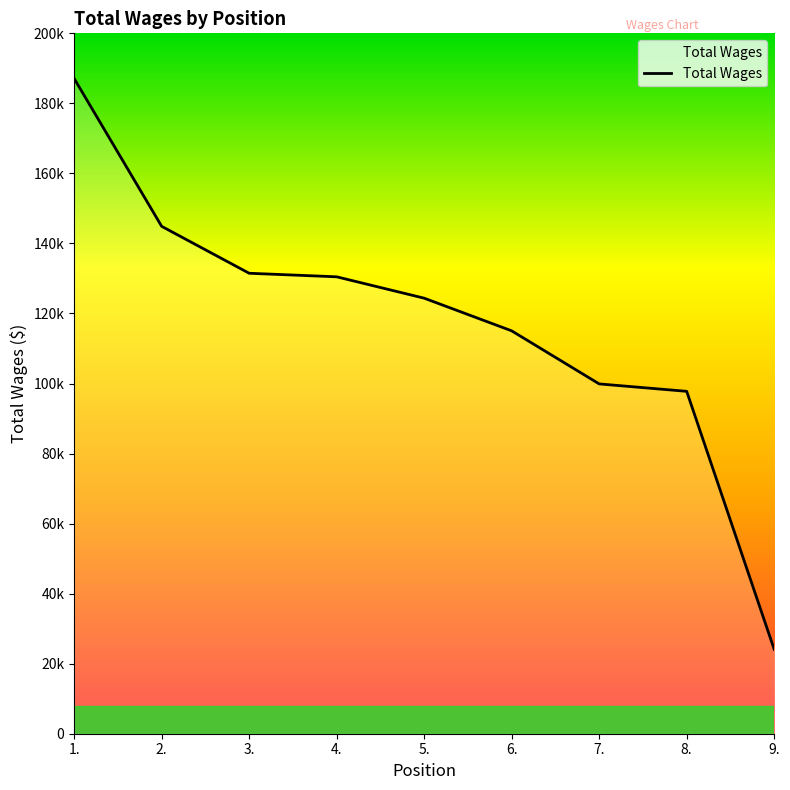

At which category does the chart reach its minimum across all series?

9.